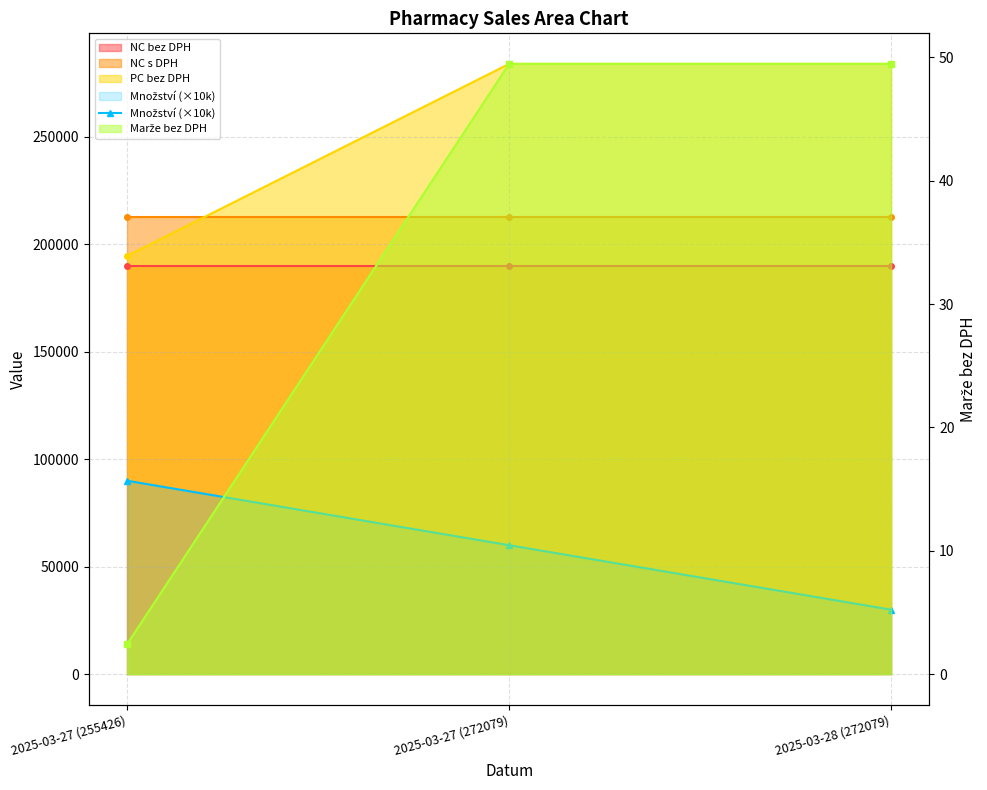

Which label corresponds to the smallest value in the chart?

2025-03-28 (272079)